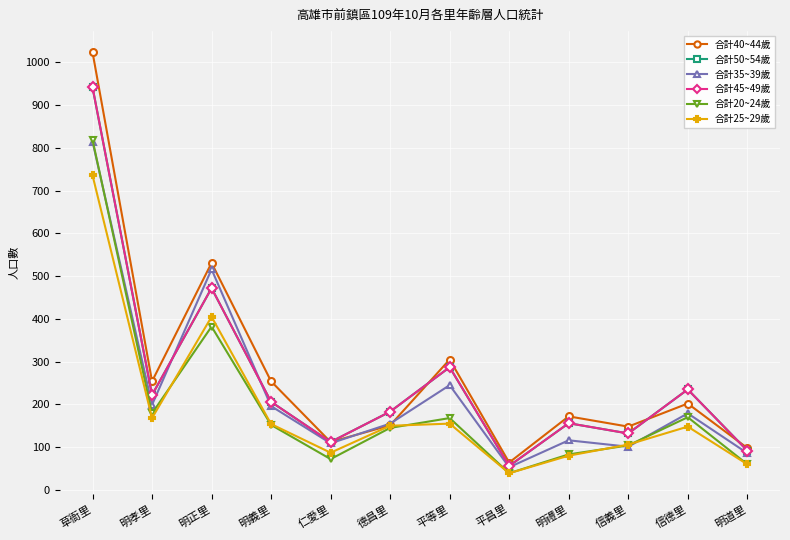

Where does the 合計40~44歲 series first go above 202?

草衙里